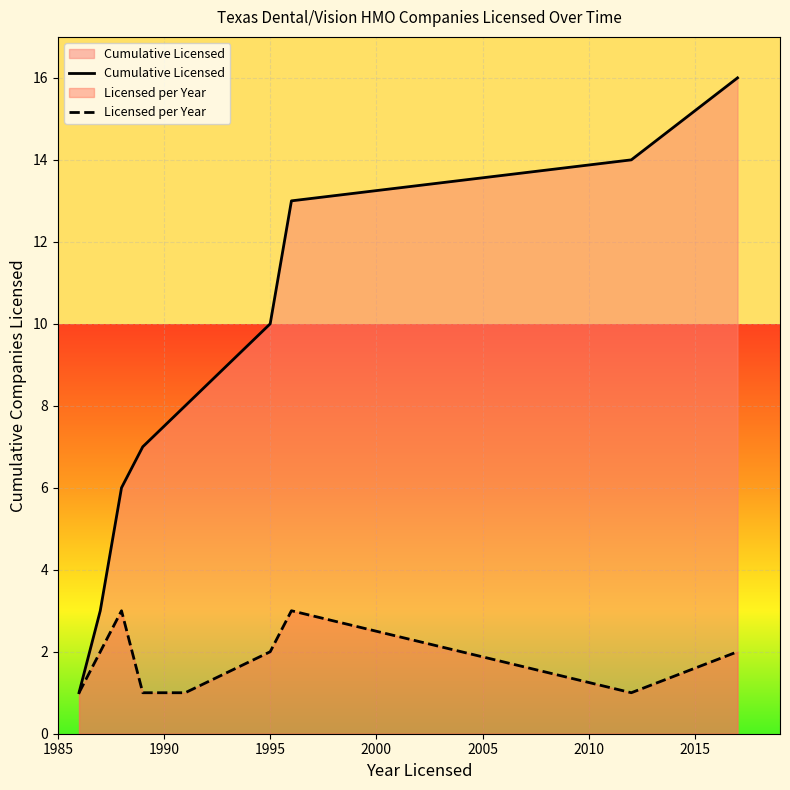

At how many categories does at least one series exceed 12?

3